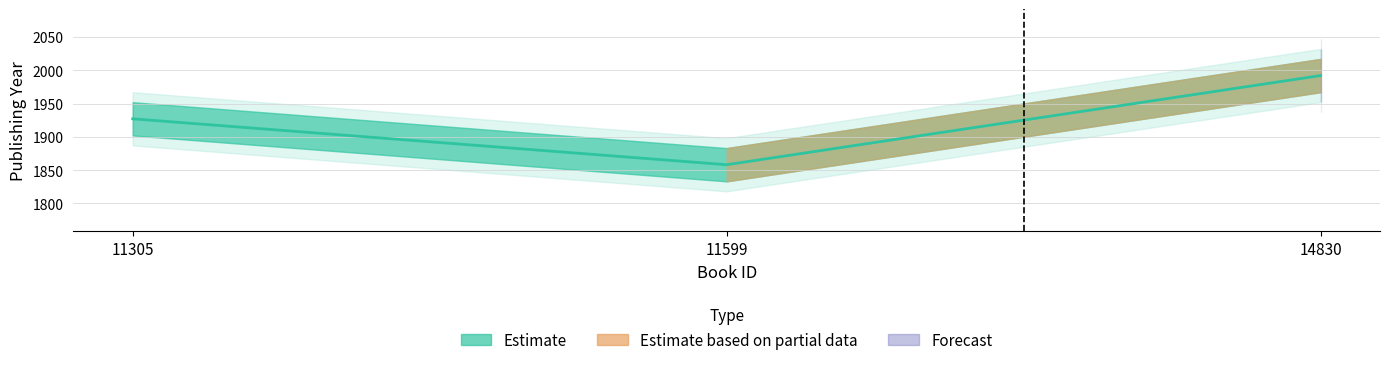

How many values exceed 1927?

1